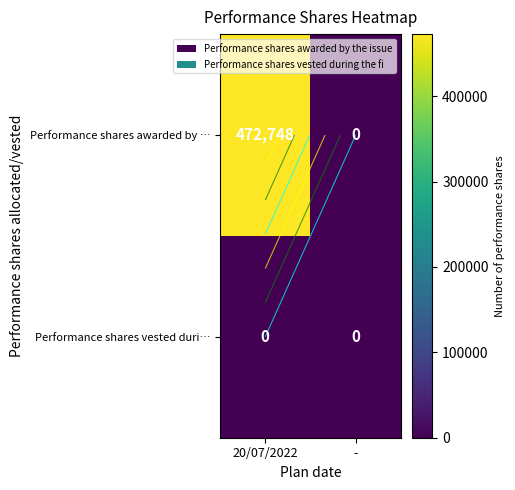

Which series changed the most between 20/07/2022 and -?

Performance shares awarded by …